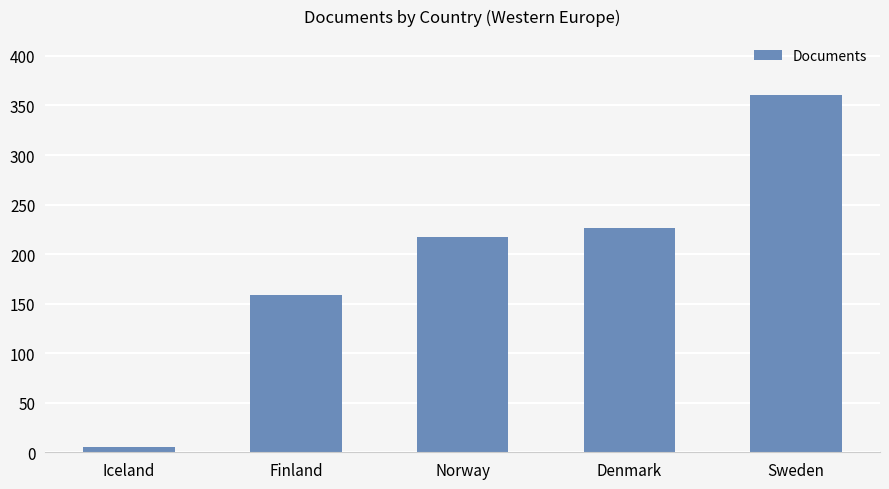

What is the change in value from Iceland to Sweden?

+356